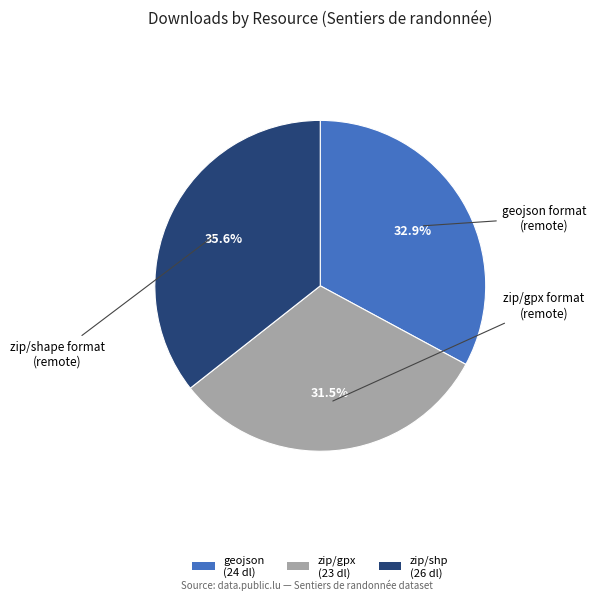

What is the largest slice in the pie chart?

zip/shp (26 dl)